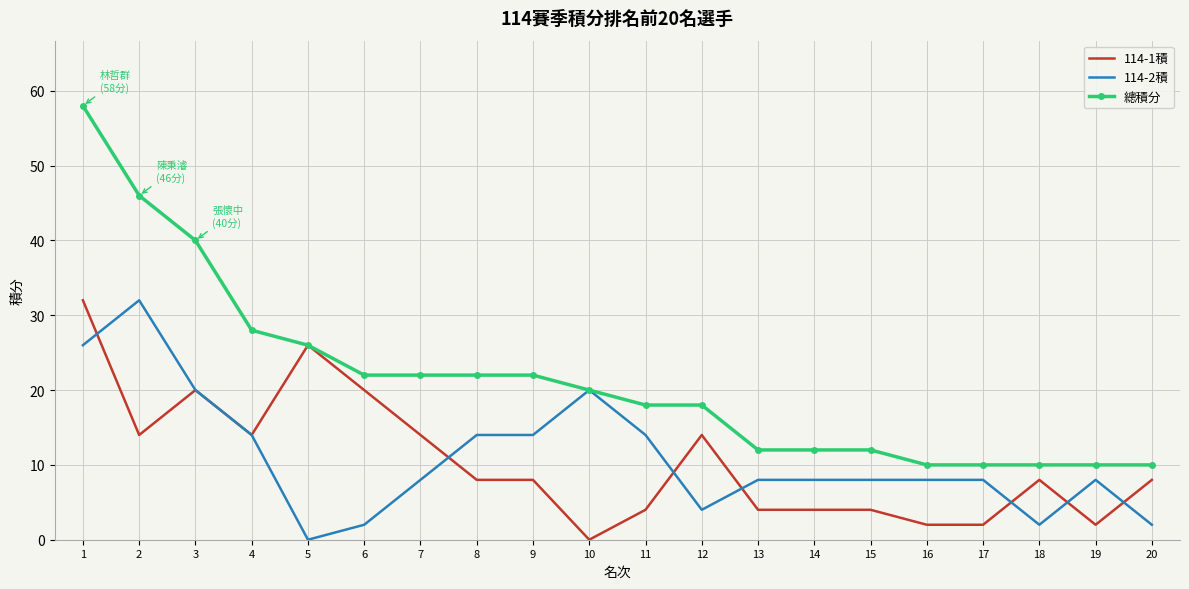

Where is the first local maximum for 114-1積?

3